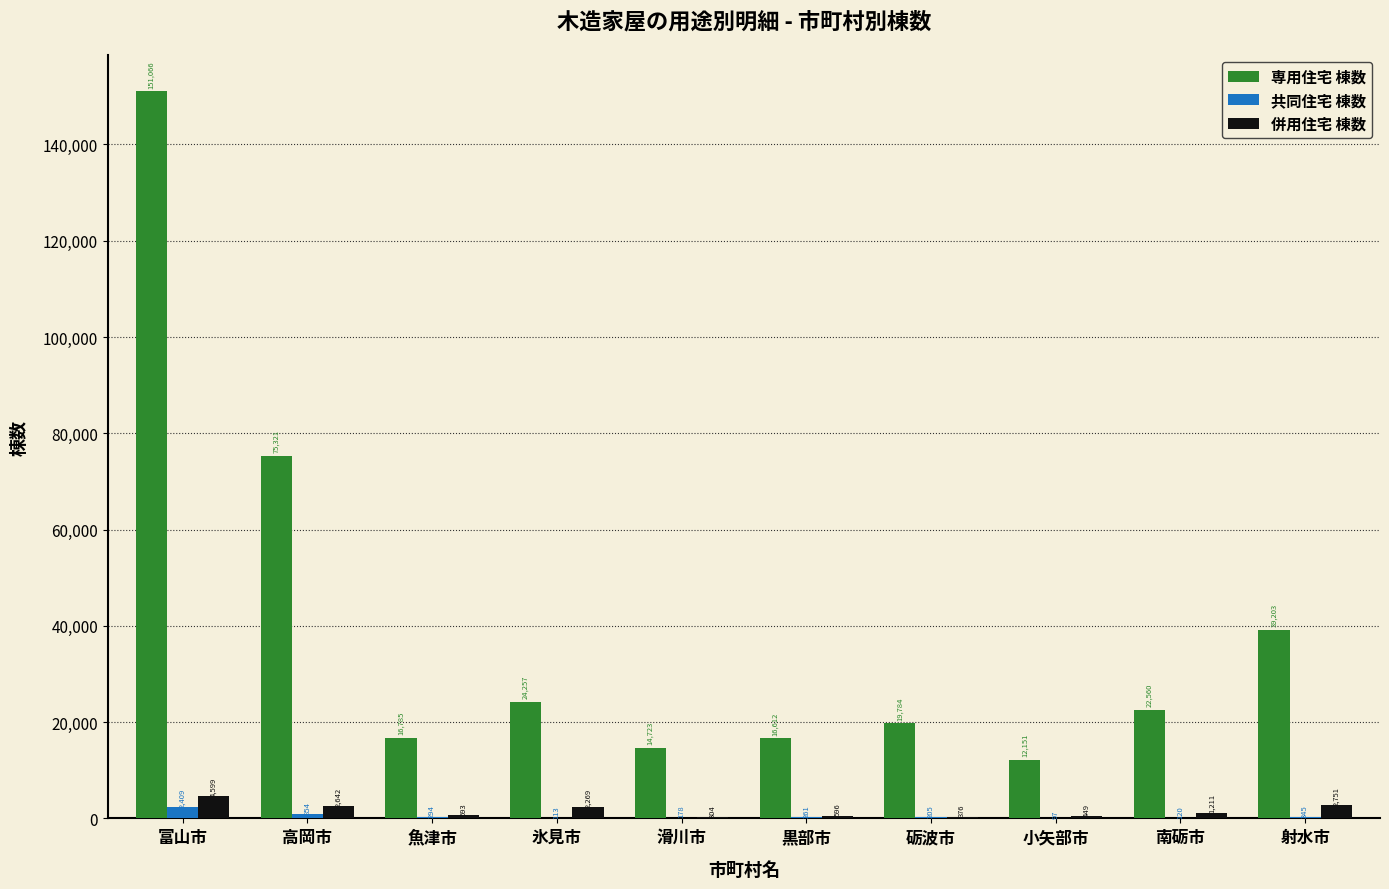

How many data points does each series have?

10